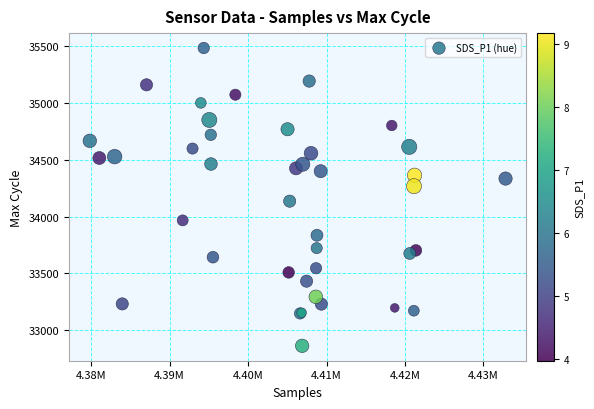

What Y value in the scatter plot is closest to 34172?

34135